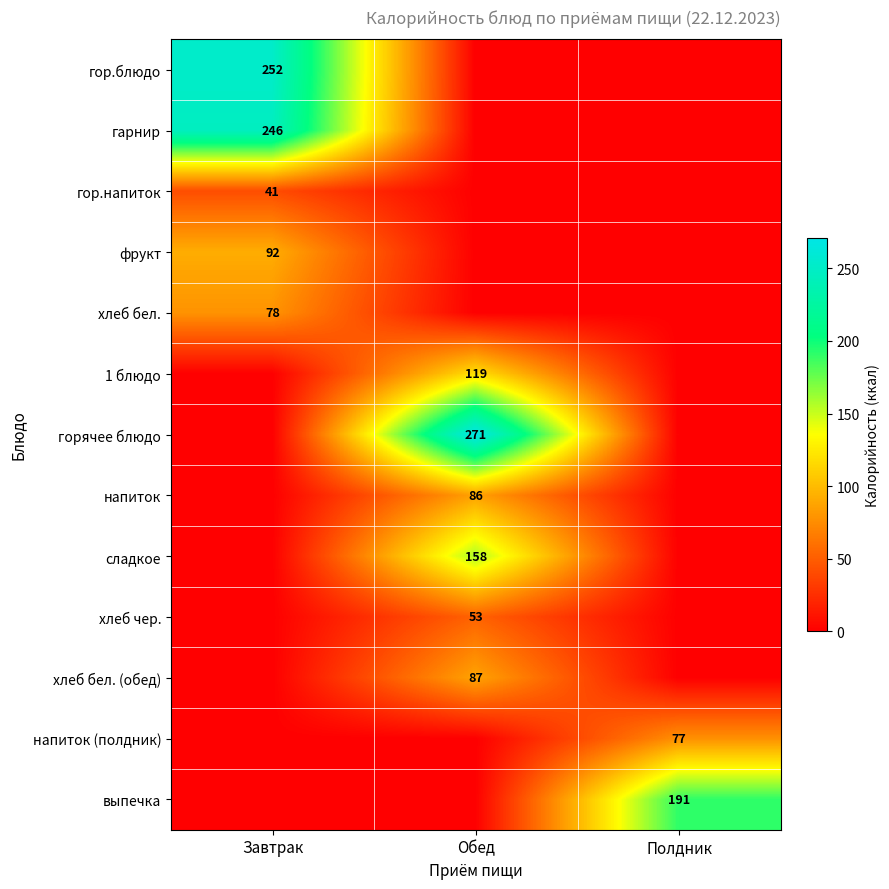

The 1 блюдо series shows 119 at Обед. True or false?

True